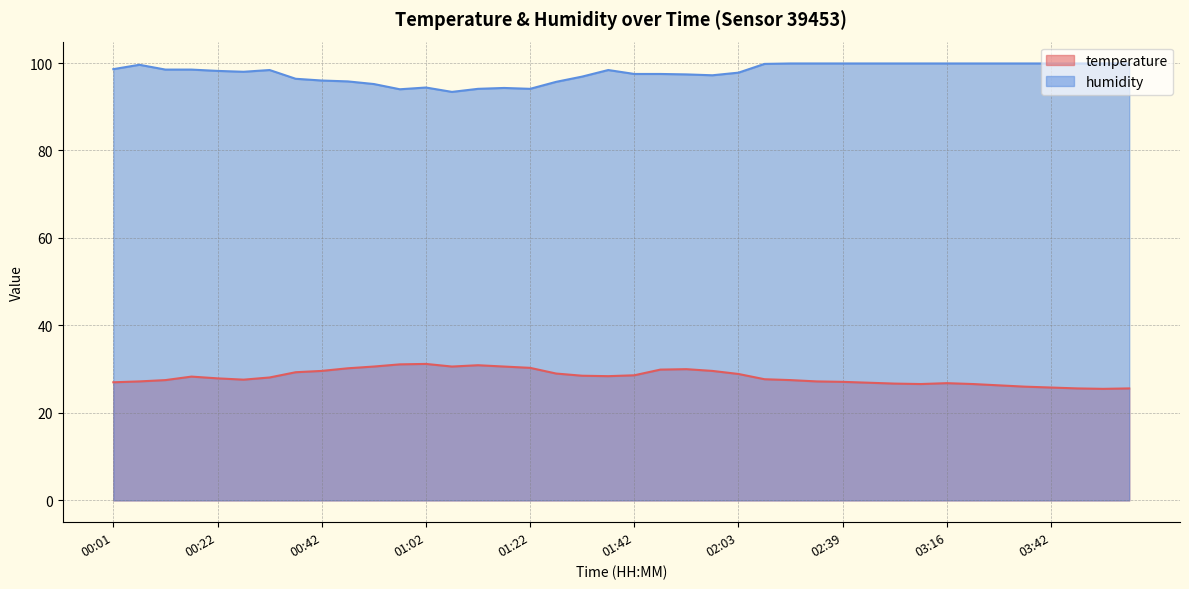

True or false: temperature and humidity intersect in this chart.

False